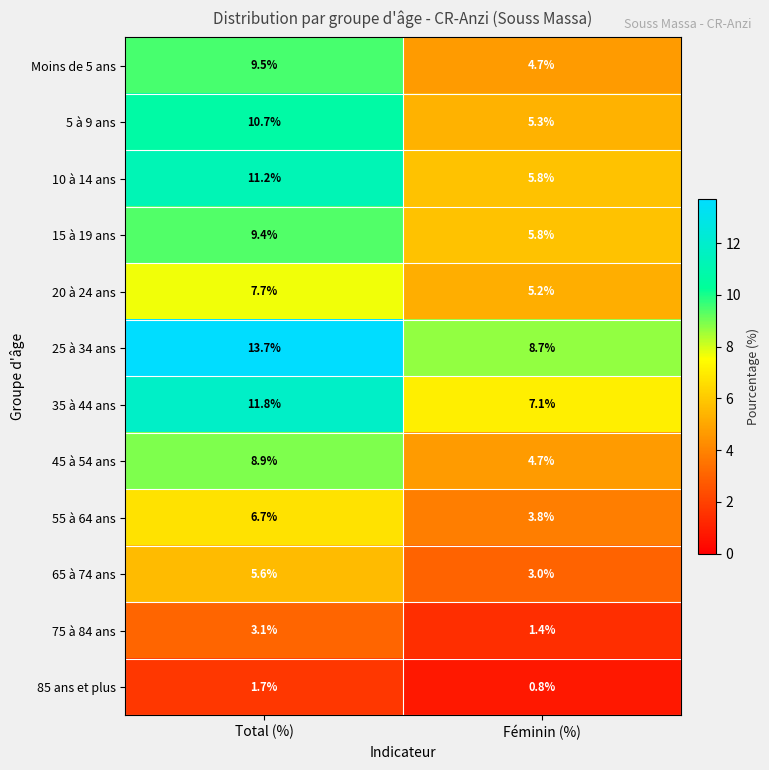

How many values in the 10 à 14 ans series exceed 11?

1